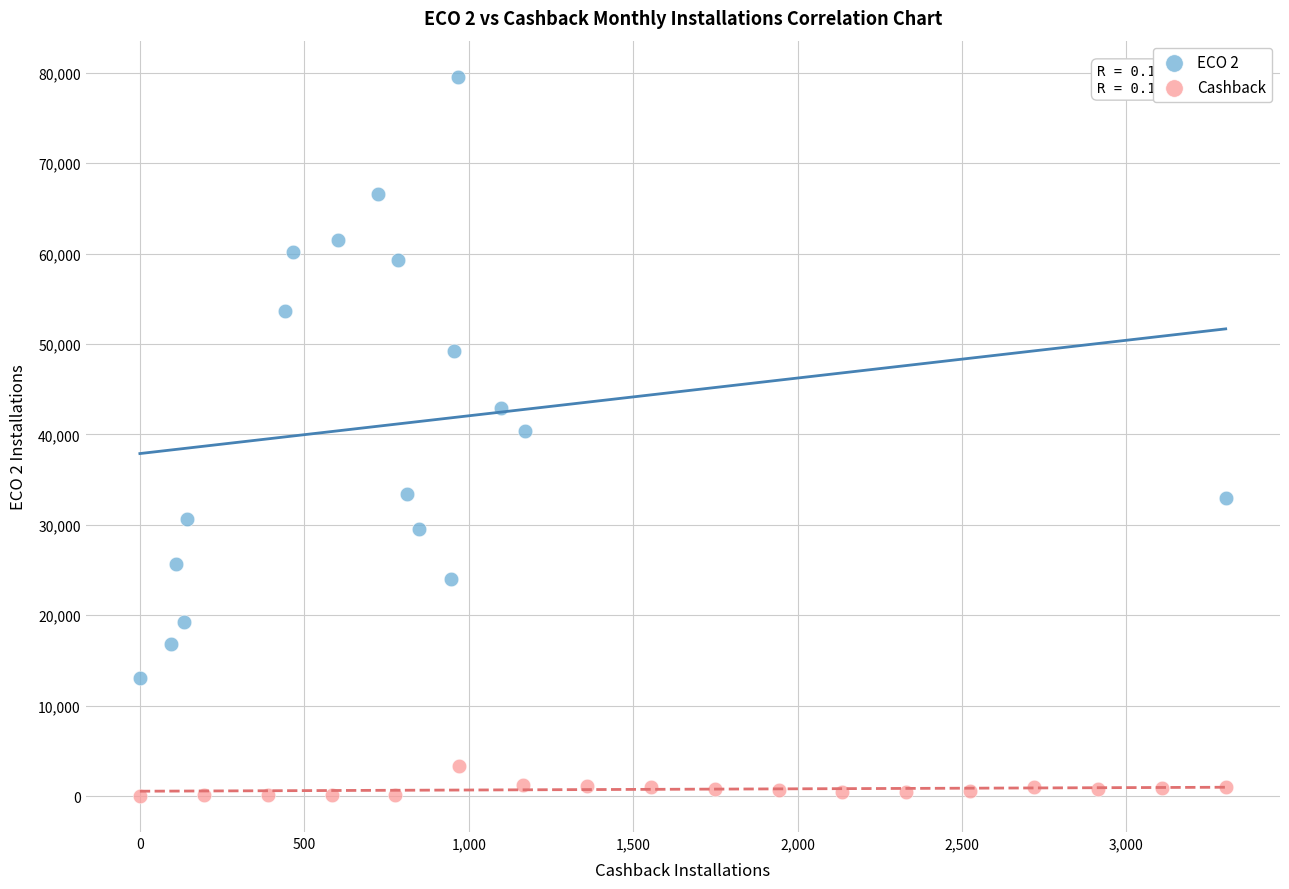

Which series has the largest Y range (max minus min)?

ECO 2